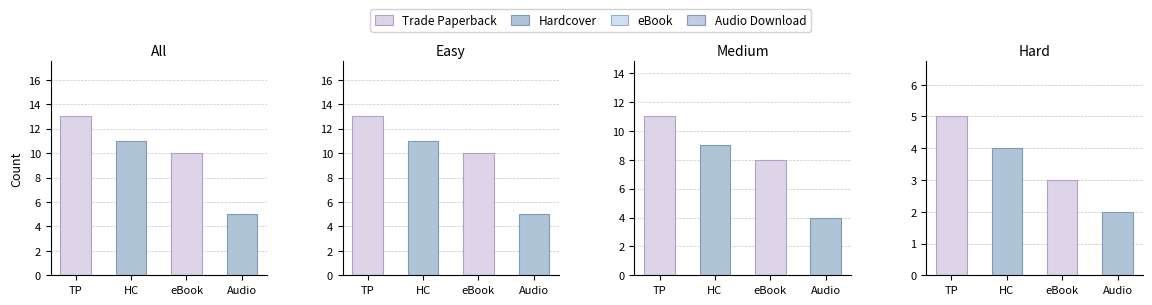

Does the chart contain any negative values?

No